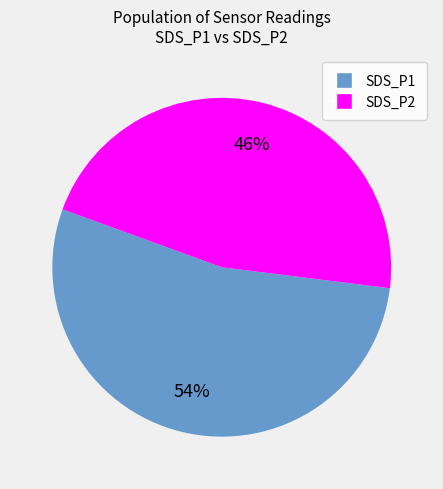

What is the largest slice in the pie chart?

SDS_P1